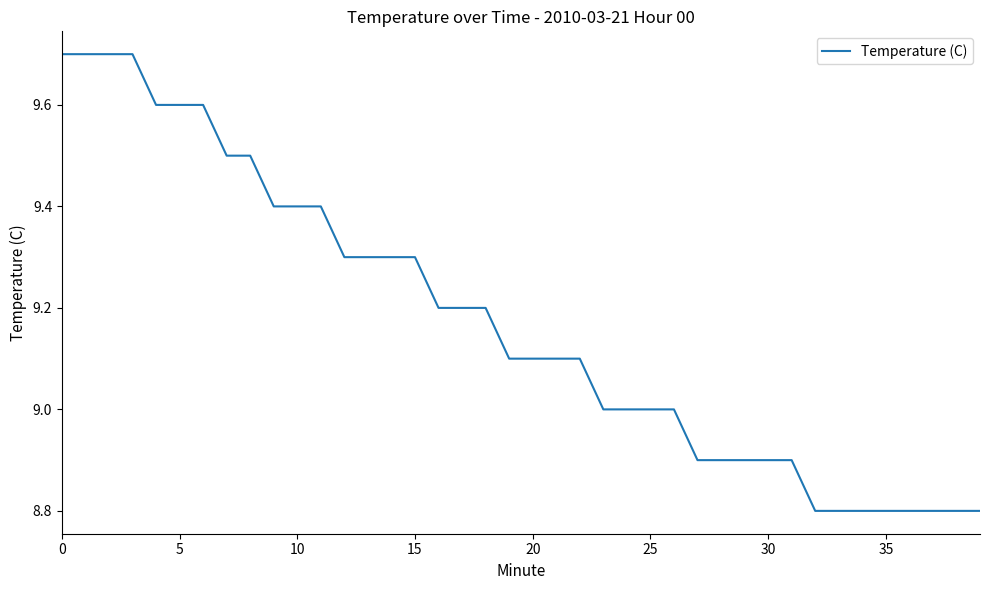

Count the values in the range 8 to 9.

17